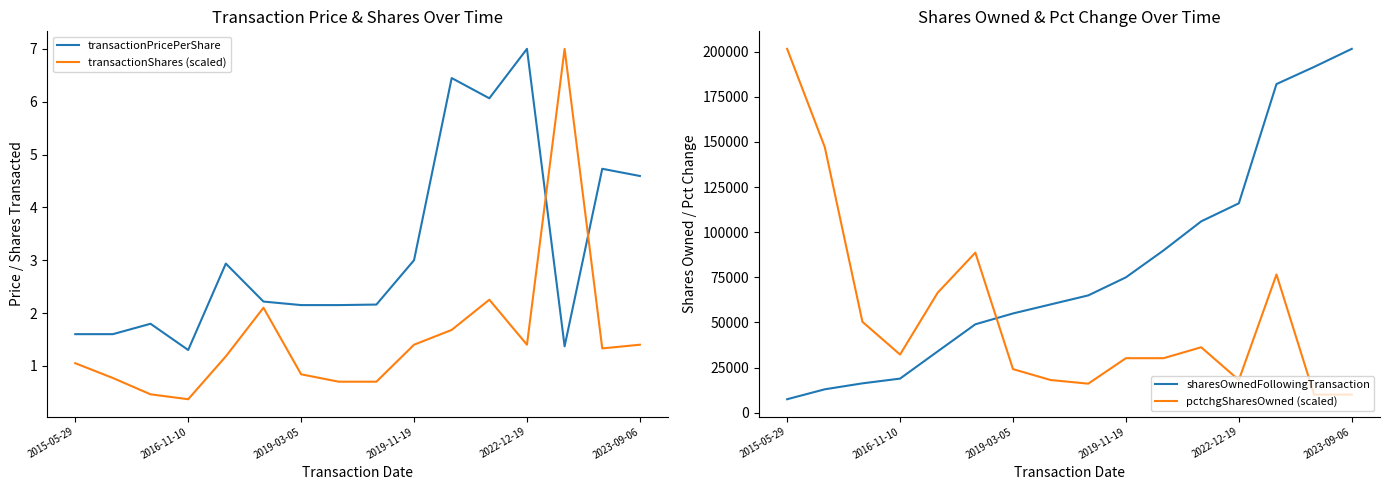

What is the lowest value of the transactionPricePerShare series?

1.3